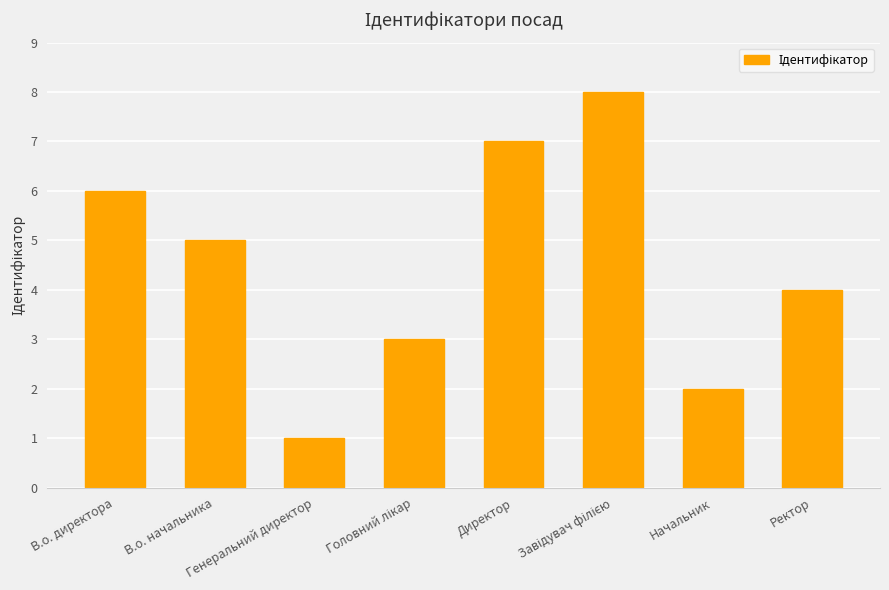

How many bars are there in total?

8